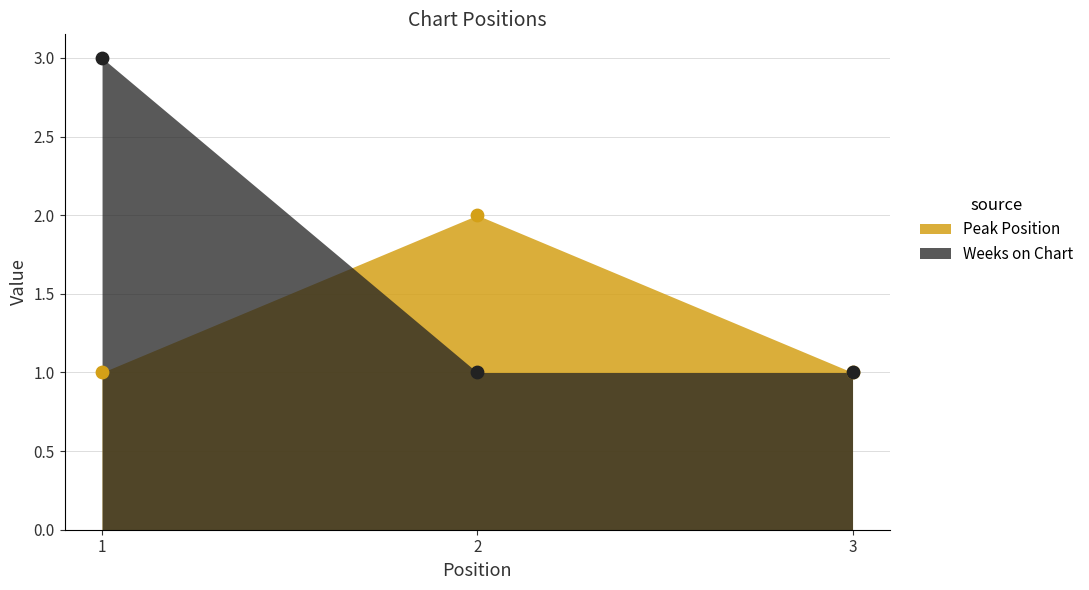

Is the value of Weeks on Chart at 2 greater than the value of Peak Position at 3?

No